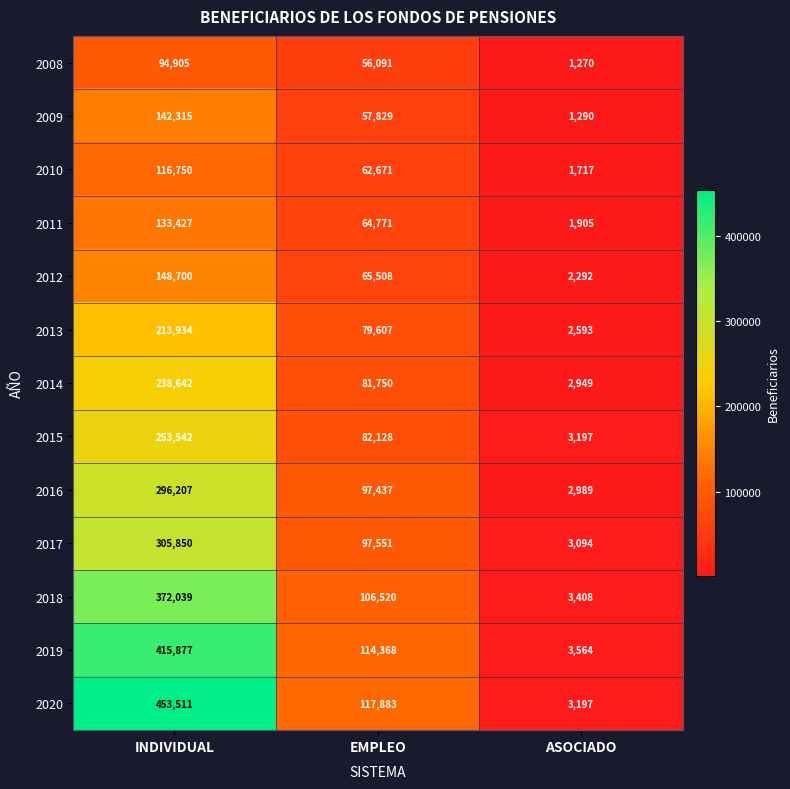

Which series has the largest total across all categories?

2020